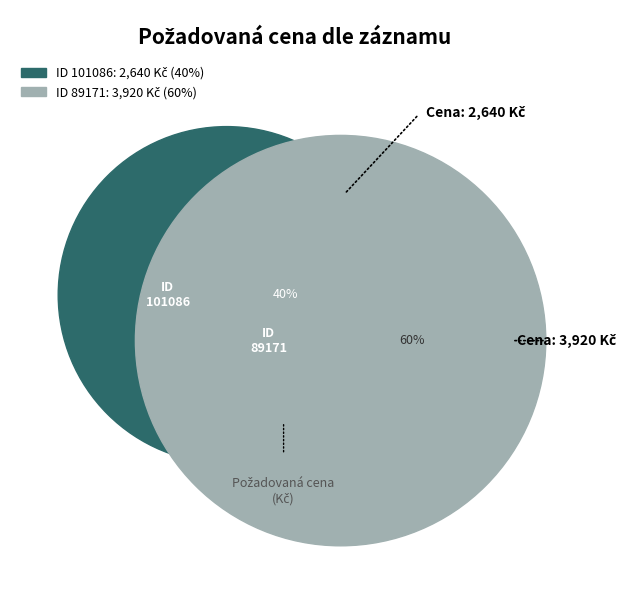

Rank the categories by value from highest to lowest.

89171, 101086